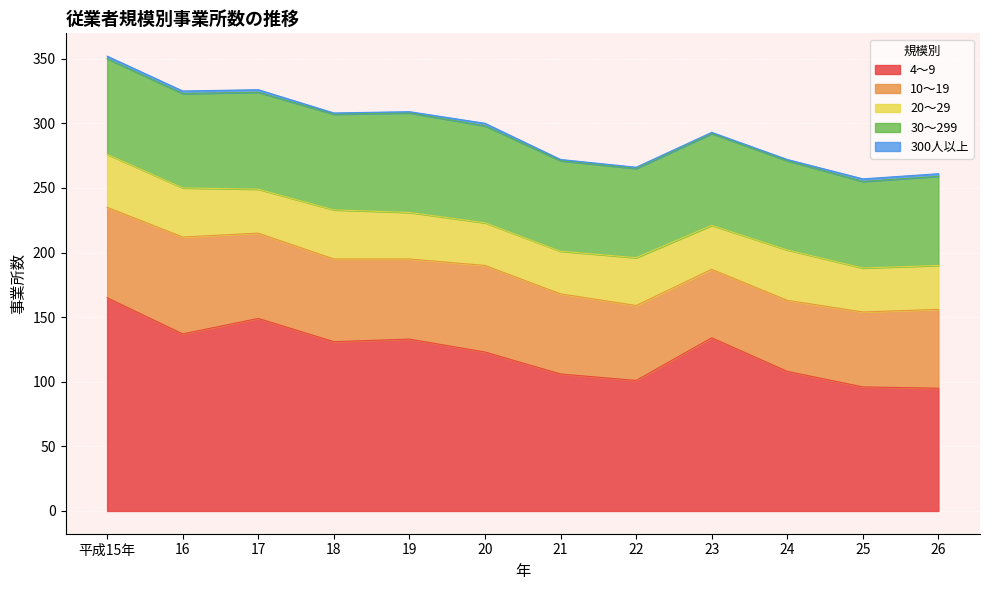

The value of 4～9 at 23 is 134. True or false?

True